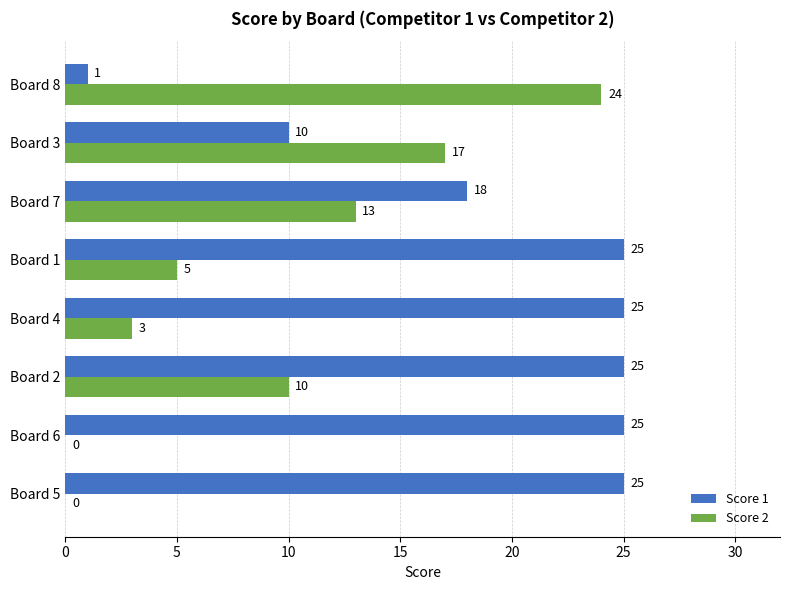

The value of Score 1 at Board 6 is 25. True or false?

True